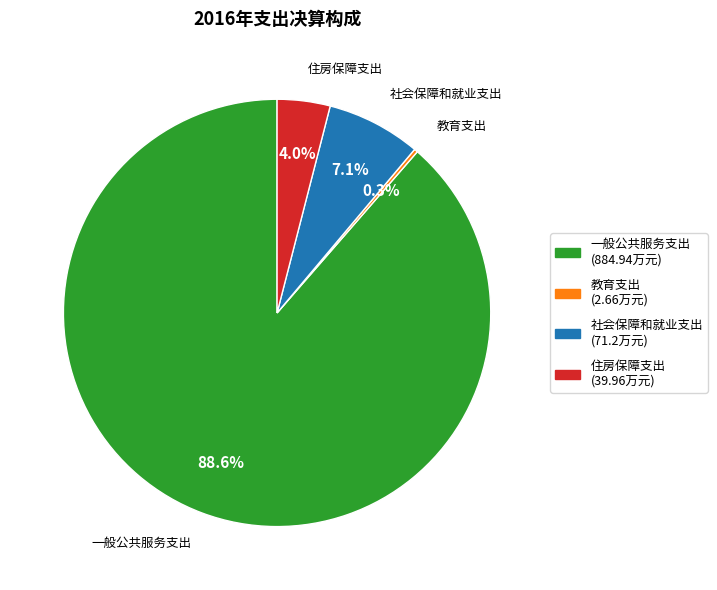

True or false: 社会保障和就业支出 accounts for 15% of the total.

False